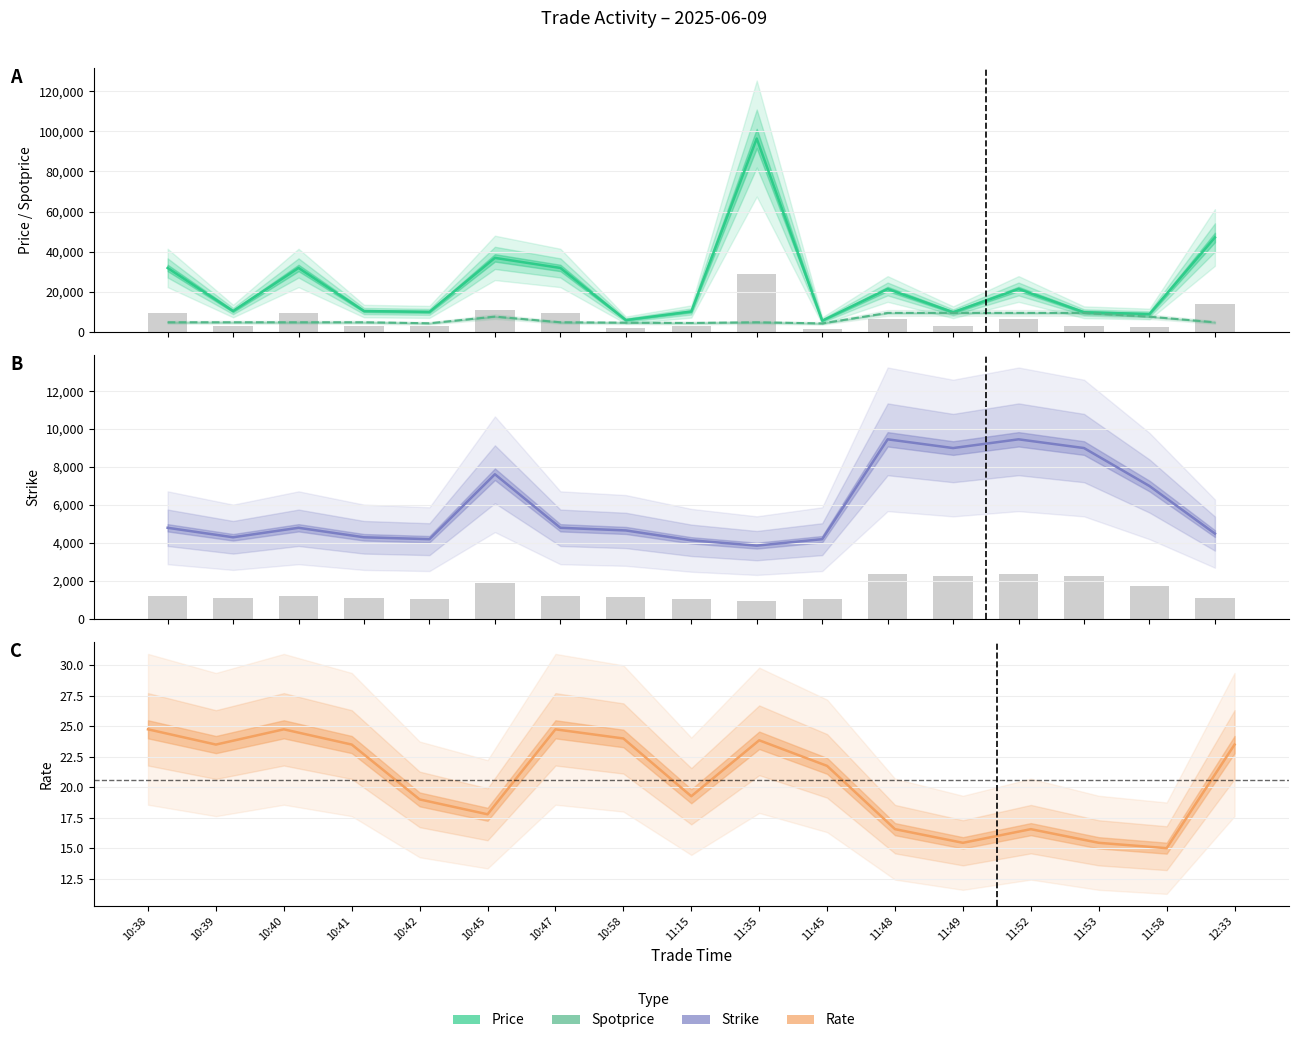

List the labels in order of Price value, largest first.

11:35, 12:33, 10:45, 10:38, 10:40, 10:47, 11:48, 11:52, 10:39, 10:41, 11:15, 10:42, 11:49, 11:53, 11:58, 10:58, 11:45